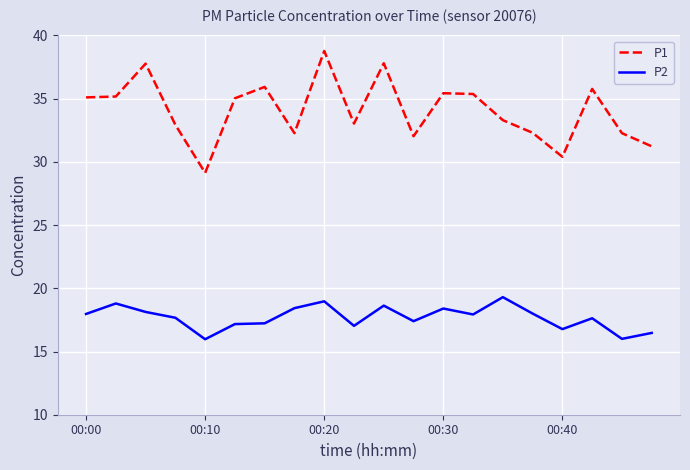

Which series has the largest range (max minus min)?

P1